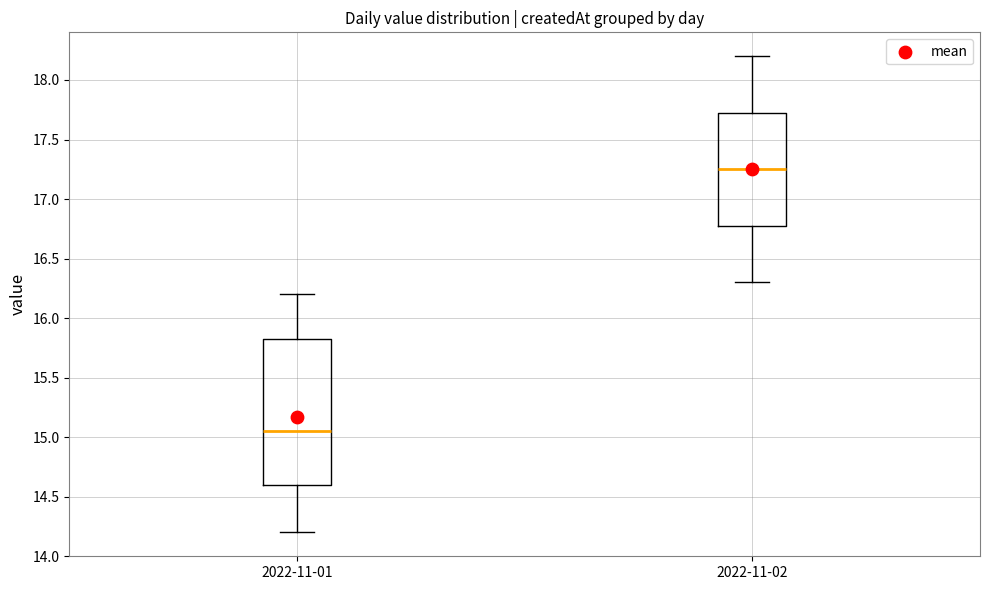

Comparing the boxes themselves (not the whiskers), which one is the tallest?

2022-11-01